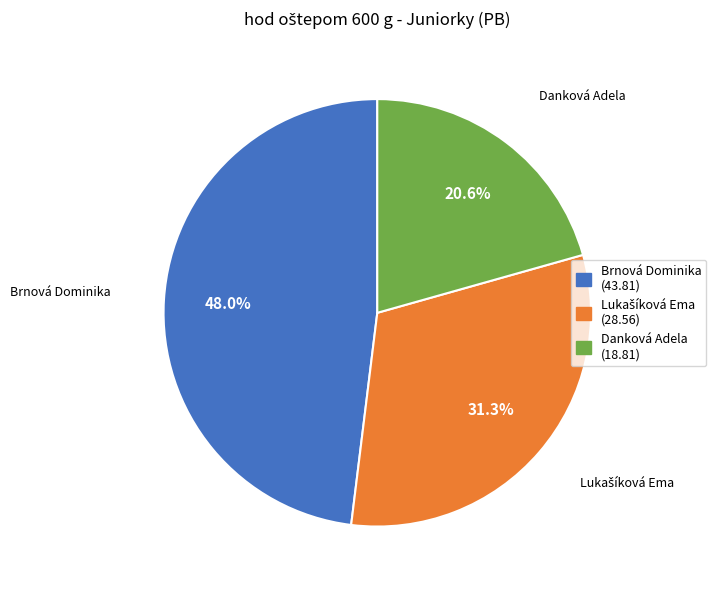

Between Danková Adela and Brnová Dominika, which is larger?

Brnová Dominika